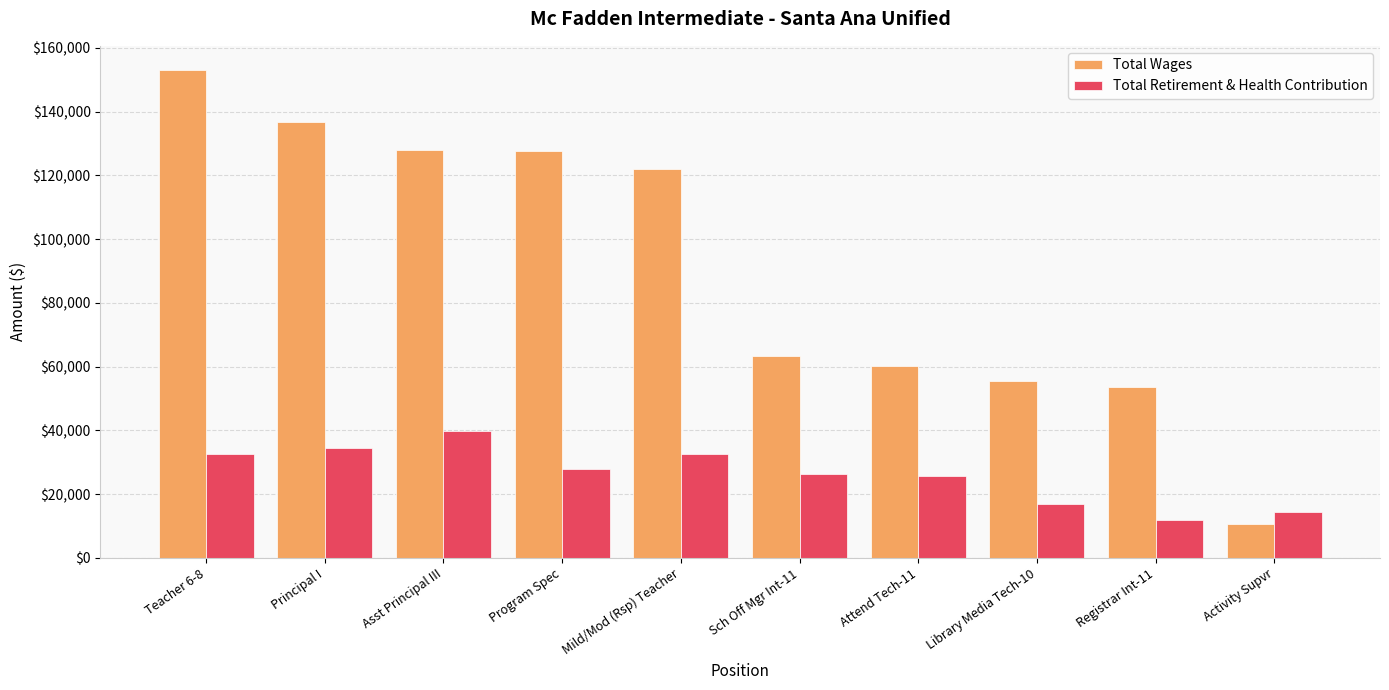

What are all the series names shown in the legend?

Total Wages, Total Retirement & Health Contribution